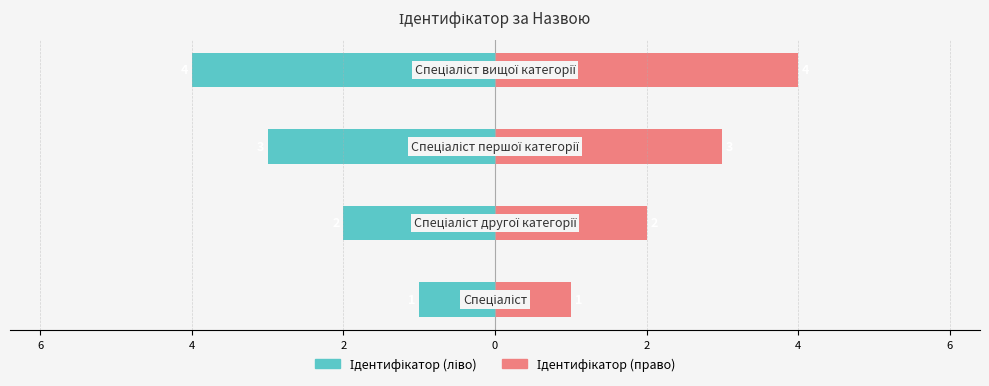

How many data points in Ідентифікатор (право) are less than 3?

2